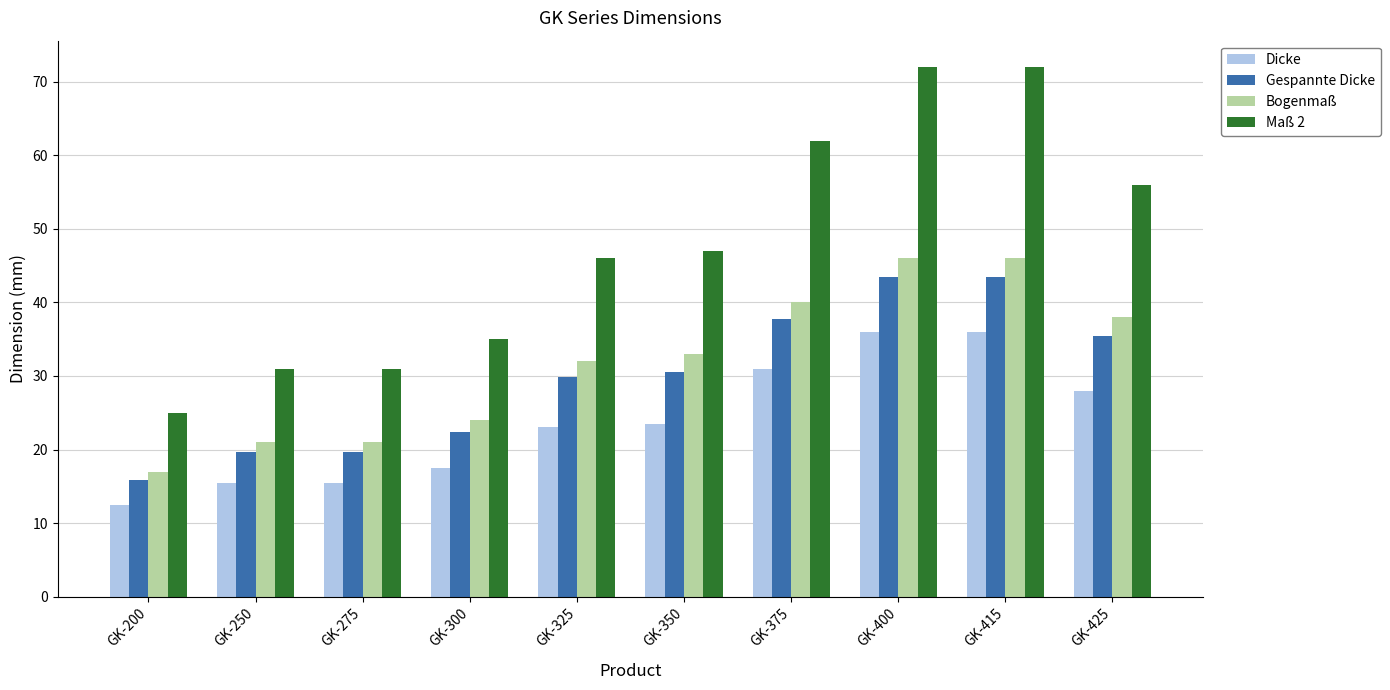

Reading left to right, what are all the values shown in this chart?

Dicke: 12.5	15.5	15.5	17.5	23.0	23.5	31.0	36.0	36.0	28.0
Gespannte Dicke: 15.9	19.6	19.6	22.4	29.8	30.6	37.8	43.5	43.5	35.5
Bogenmaß: 17.0	21.0	21.0	24.0	32.0	33.0	40.0	46.0	46.0	38.0
Maß 2: 25.0	31.0	31.0	35.0	46.0	47.0	62.0	72.0	72.0	56.0